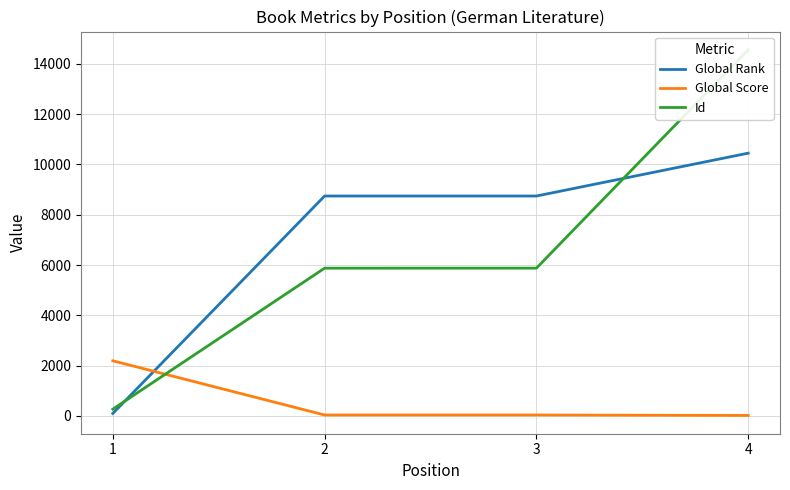

What is the lowest value of the Id series?

265